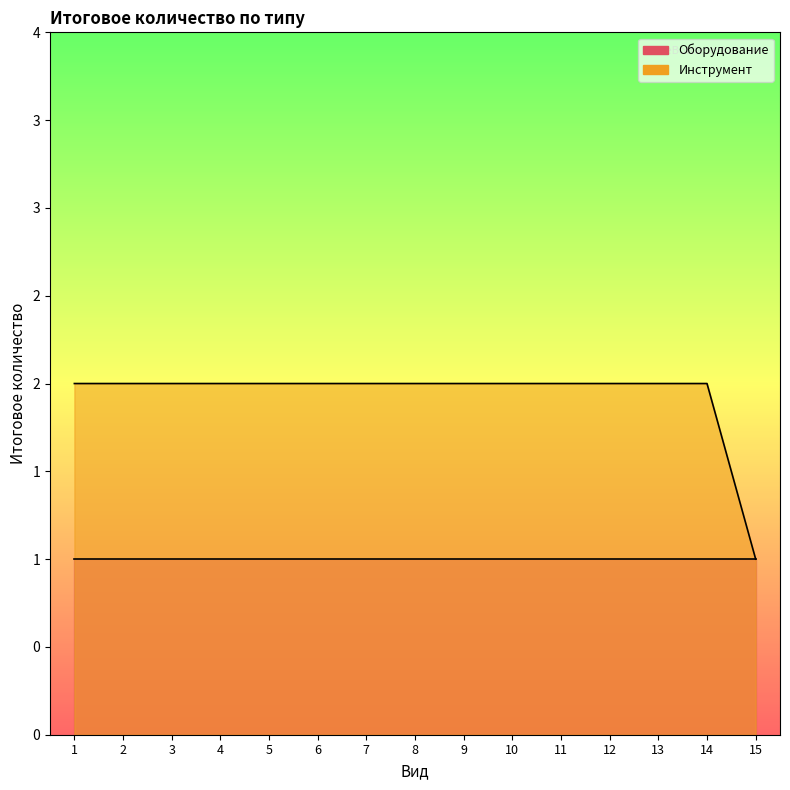

Reading left to right, transcribe all the data shown in this chart.

2	2	2	2	2	2	2	2	2	2	2	2	2	2	1